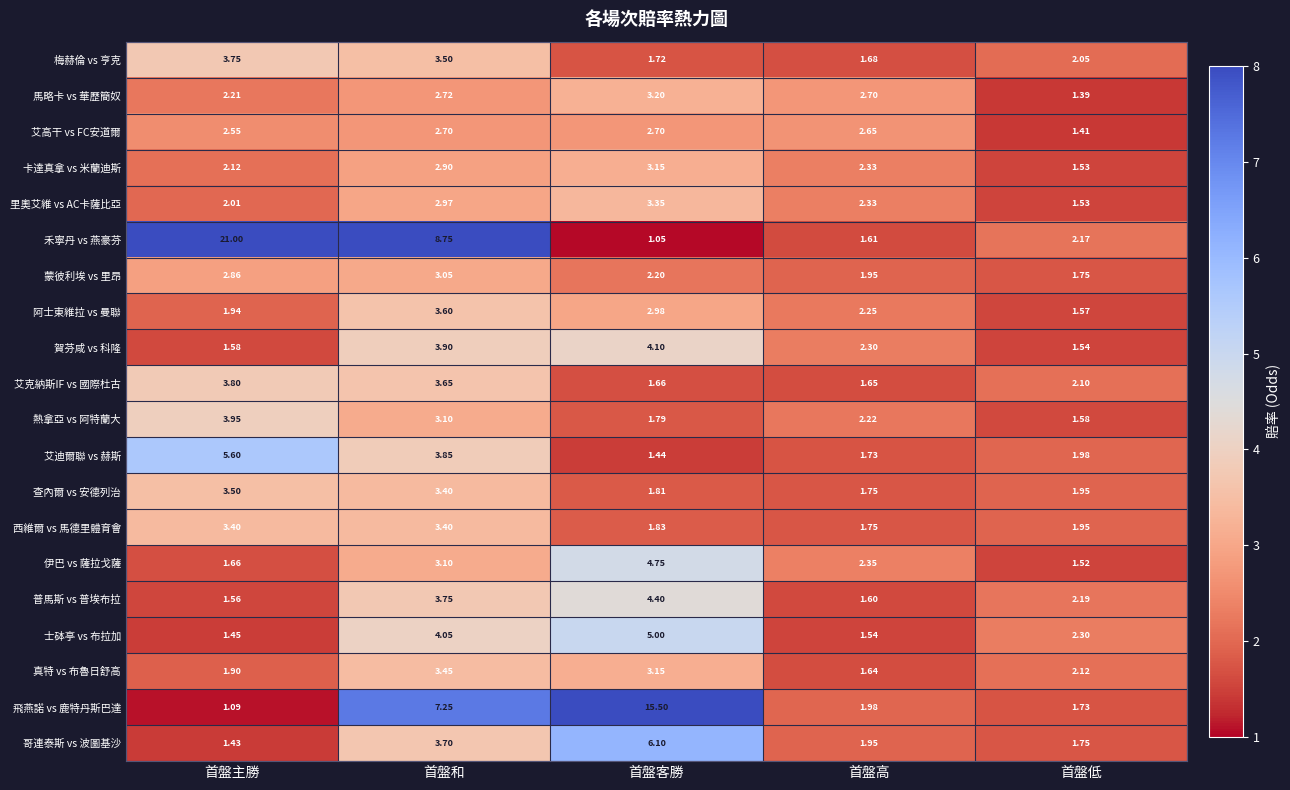

At which category does the chart reach its minimum across all series?

首盤客勝